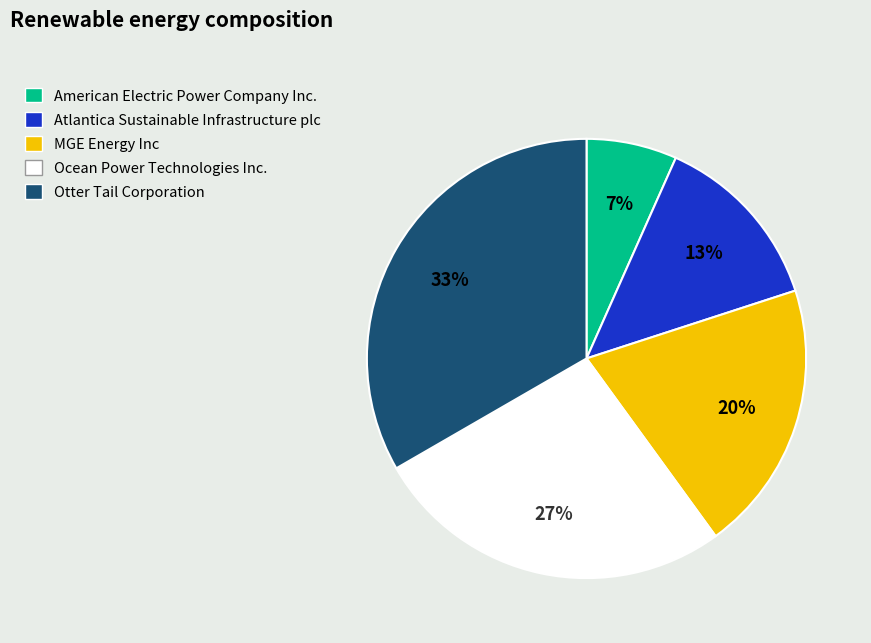

The Ocean Power Technologies Inc. slice represents 27% of the pie. True or false?

True